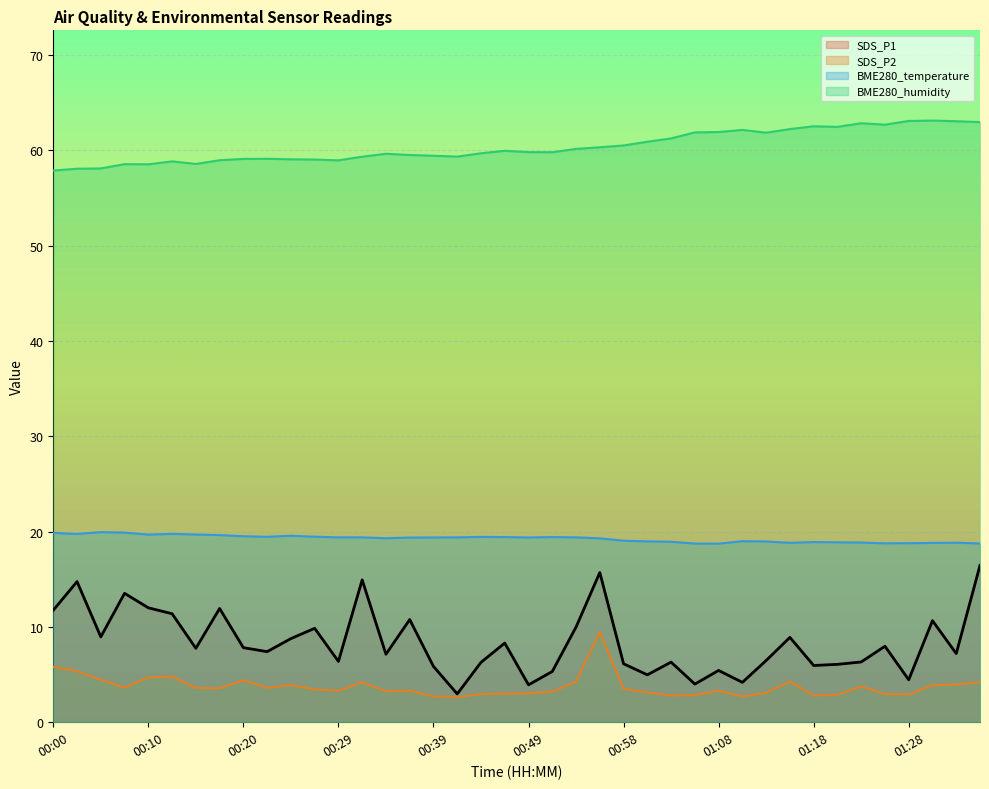

List the labels in order of BME280_temperature value, smallest first.

01:08, 01:06, 01:35, 01:25, 01:28, 01:30, 01:15, 01:33, 01:23, 01:20, 01:18, 01:03, 01:13, 01:01, 01:11, 00:58, 00:56, 00:34, 00:36, 00:39, 00:49, 00:29, 00:32, 00:41, 00:54, 00:46, 00:51, 00:44, 00:22, 00:27, 00:20, 00:24, 00:17, 00:10, 00:15, 00:02, 00:12, 00:00, 00:07, 00:05